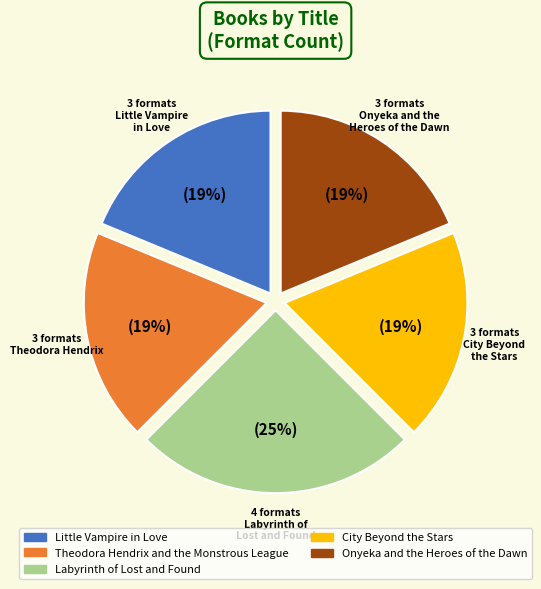

Between Labyrinth of Lost and Found and Onyeka and the Heroes of the Dawn, which is larger?

Labyrinth of Lost and Found